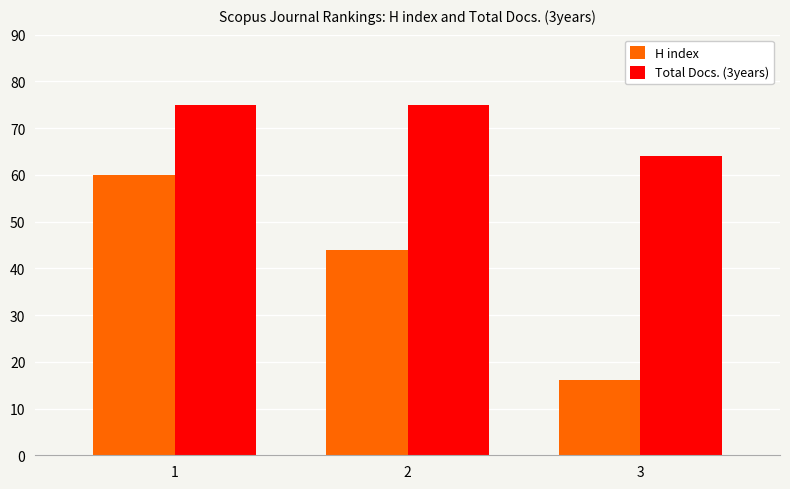

What is the sum of all Total Docs. (3years) values?

214